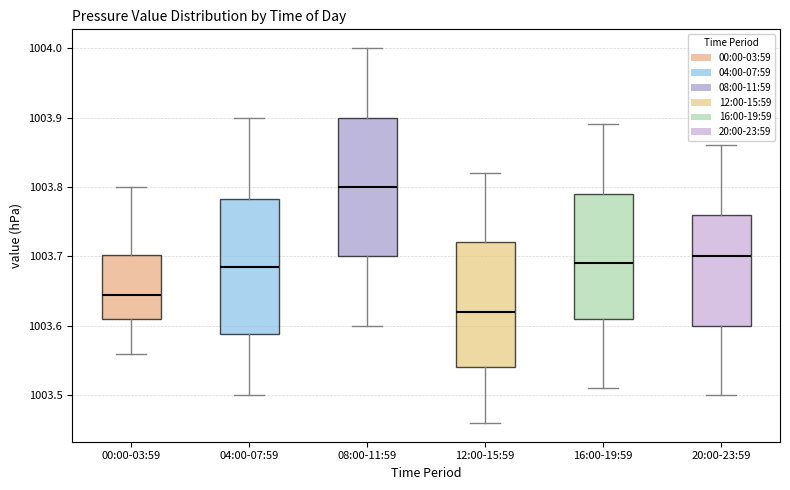

Reading left to right, transcribe this box plot: for each box, give where its median line is, the range the box spans, and where its two whiskers end, as read against the y-axis. The values are not printed on the chart, so give them approximately, as read against the axis.

00:00-03:59: median 1003.65, box 1003.61 to 1003.70, whiskers 1003.56 to 1003.80
04:00-07:59: median 1003.69, box 1003.59 to 1003.78, whiskers 1003.50 to 1003.90
08:00-11:59: median 1003.80, box 1003.70 to 1003.90, whiskers 1003.60 to 1004.00
12:00-15:59: median 1003.62, box 1003.54 to 1003.72, whiskers 1003.46 to 1003.82
16:00-19:59: median 1003.69, box 1003.61 to 1003.79, whiskers 1003.51 to 1003.89
20:00-23:59: median 1003.70, box 1003.60 to 1003.76, whiskers 1003.50 to 1003.86